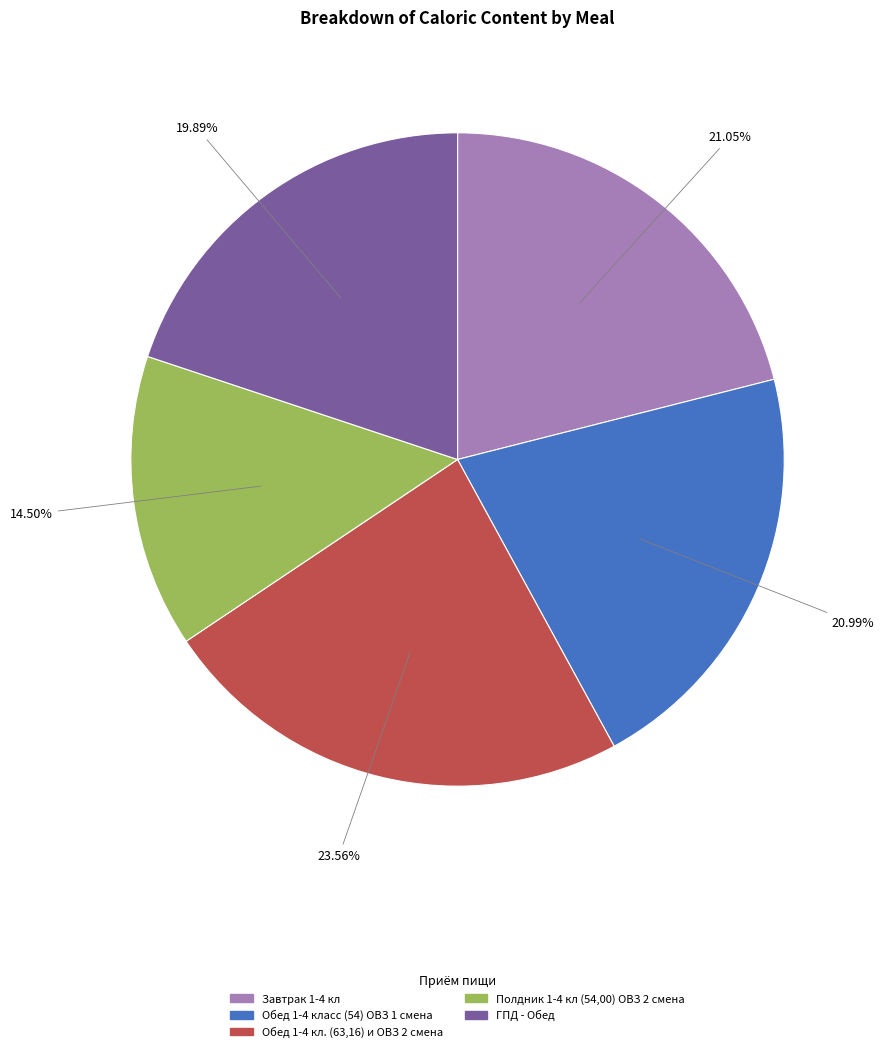

What is the largest slice in the pie chart?

Обед 1-4 кл. (63,16) и ОВЗ 2 смена